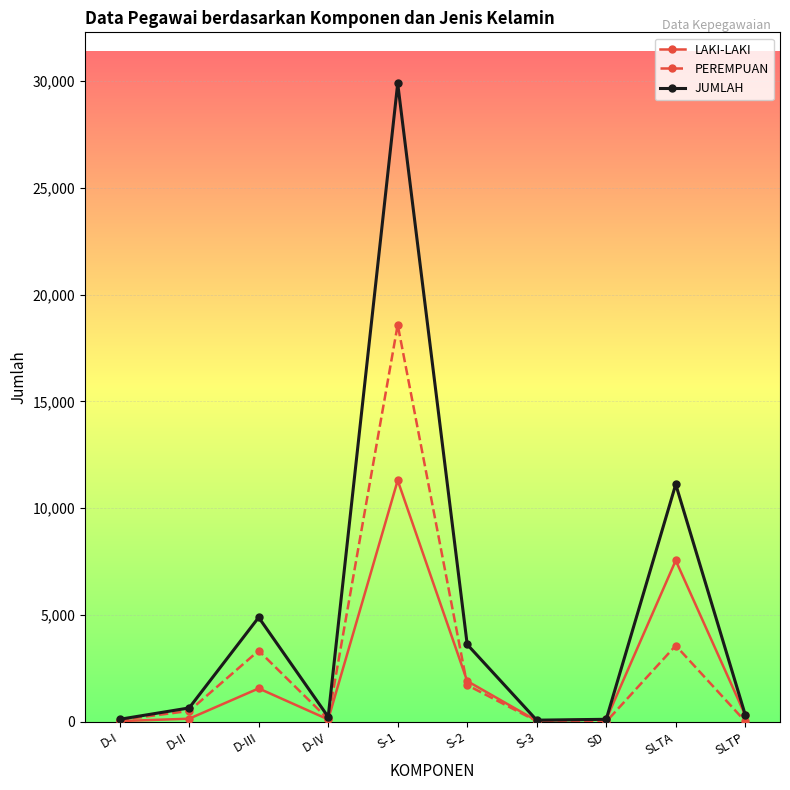

What is the difference between the maximum and minimum values in the LAKI-LAKI series?

11270